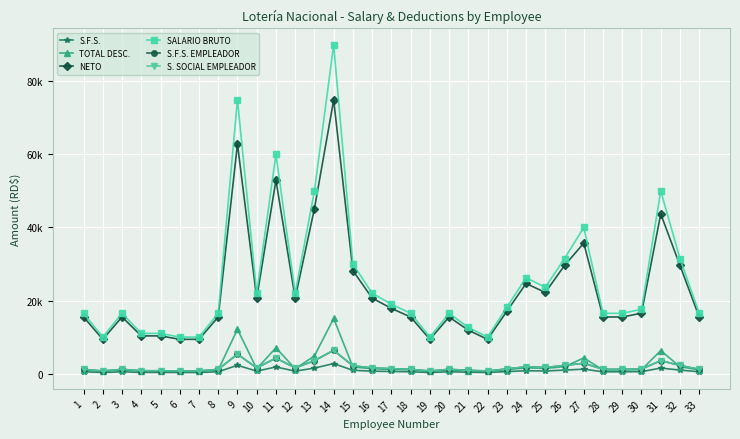

List the series in order of their peak value, lowest first.

S.F.S., S.F.S. EMPLEADOR, S. SOCIAL EMPLEADOR, TOTAL DESC., NETO, SALARIO BRUTO